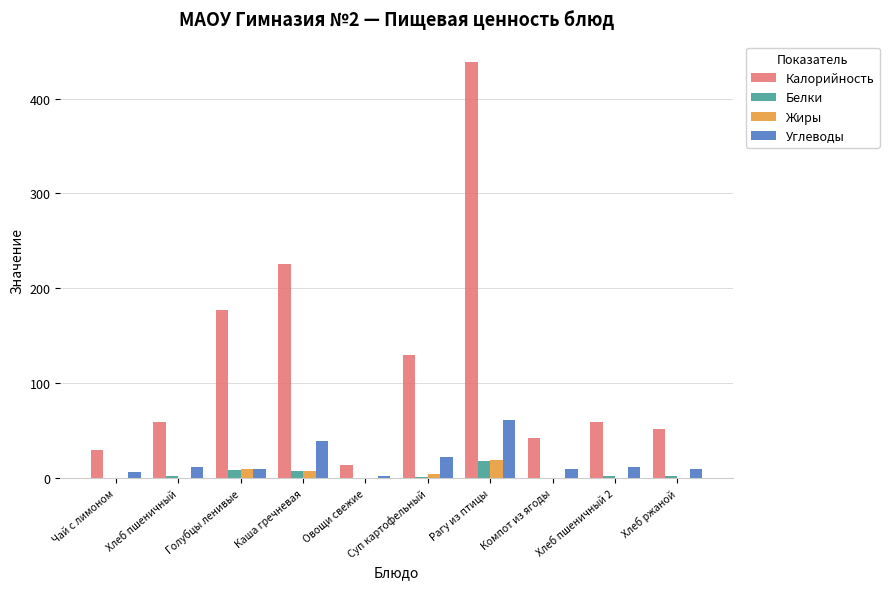

The value of Жиры at Рагу из птицы is 19.5. True or false?

True